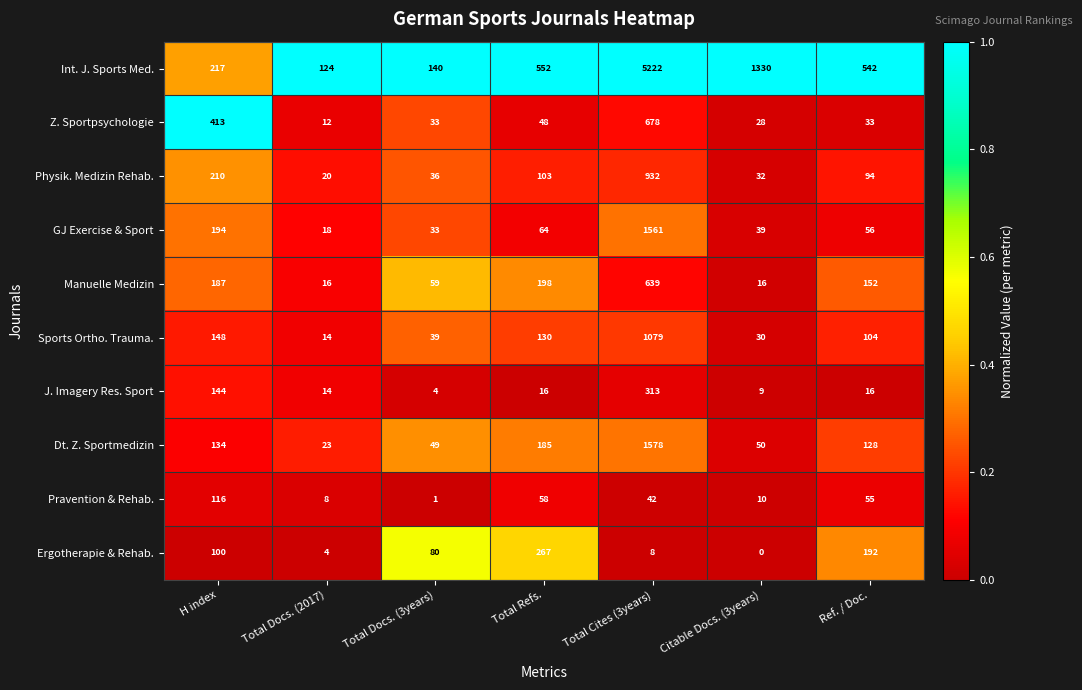

Rank the series by their maximum value, from highest to lowest.

Int. J. Sports Med., Dt. Z. Sportmedizin, GJ Exercise & Sport, Sports Ortho. Trauma., Physik. Medizin Rehab., Z. Sportpsychologie, Manuelle Medizin, J. Imagery Res. Sport, Ergotherapie & Rehab., Pravention & Rehab.